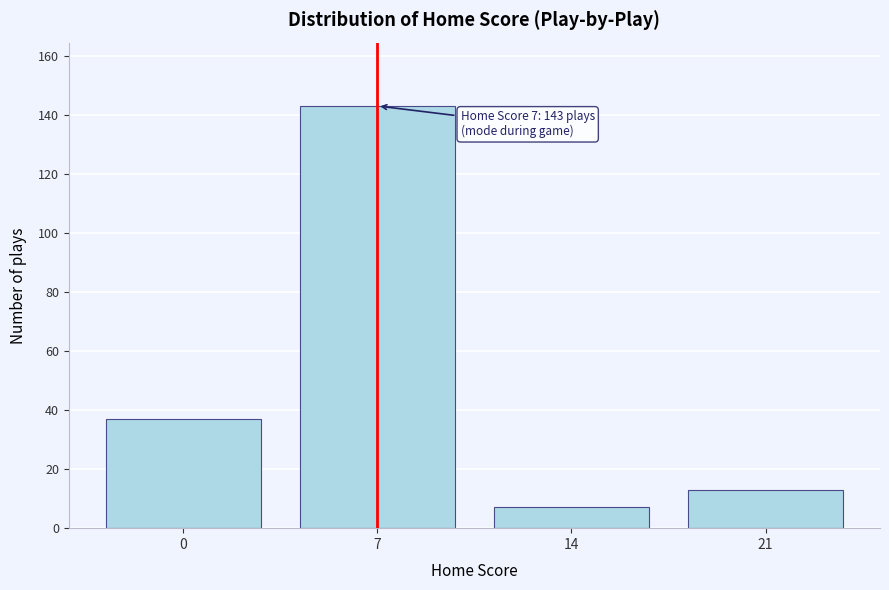

Reading left to right, list all the values displayed in this chart.

0=37	7=143	14=7	21=13